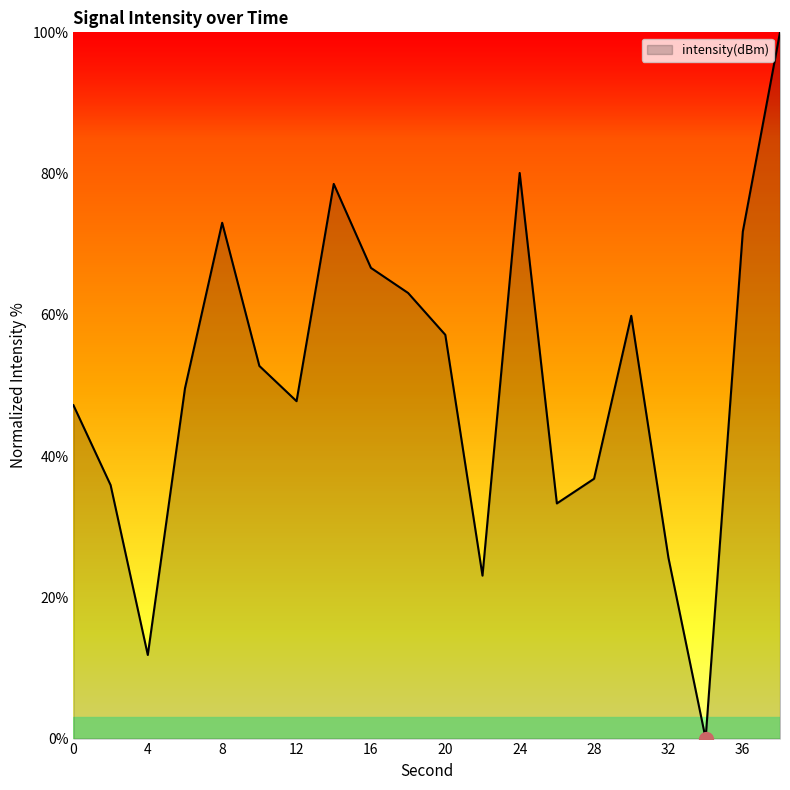

What is the difference between the maximum and minimum values?

100.0